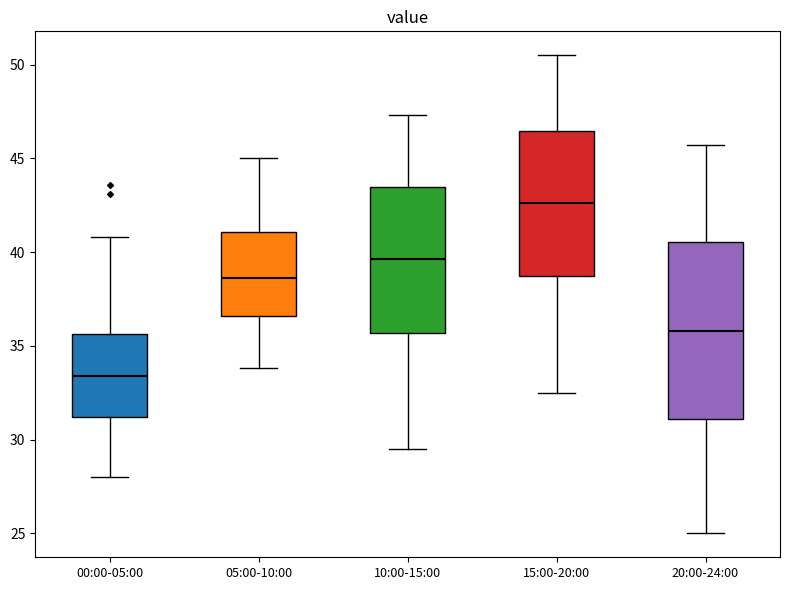

Which box is the tallest, from its lower edge to its upper edge?

20:00-24:00